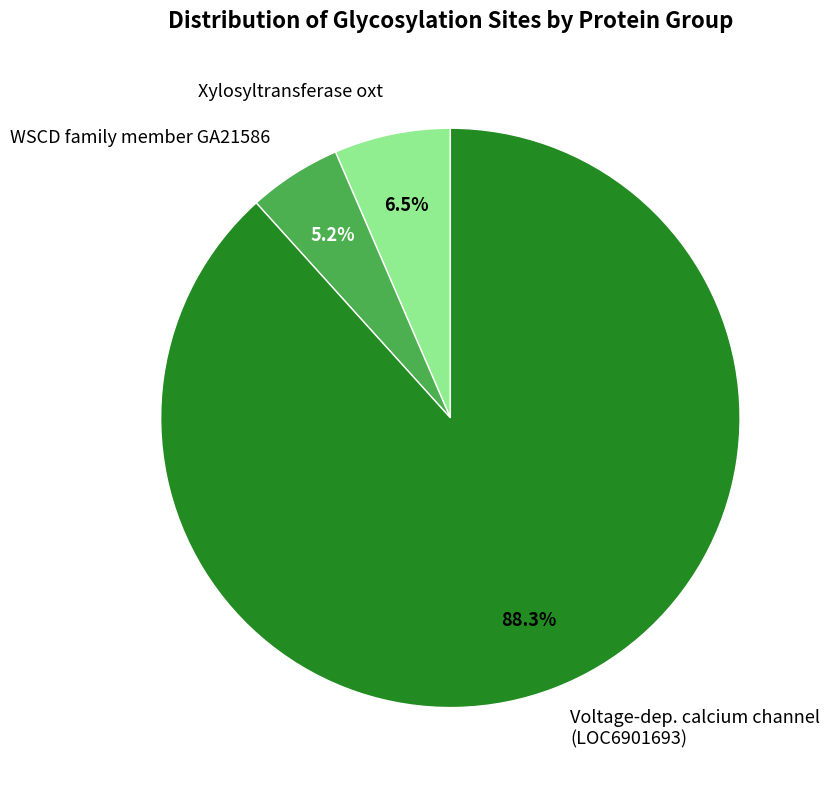

Does Voltage-dep. calcium channel (LOC6901693) account for over 50% of the chart?

Yes